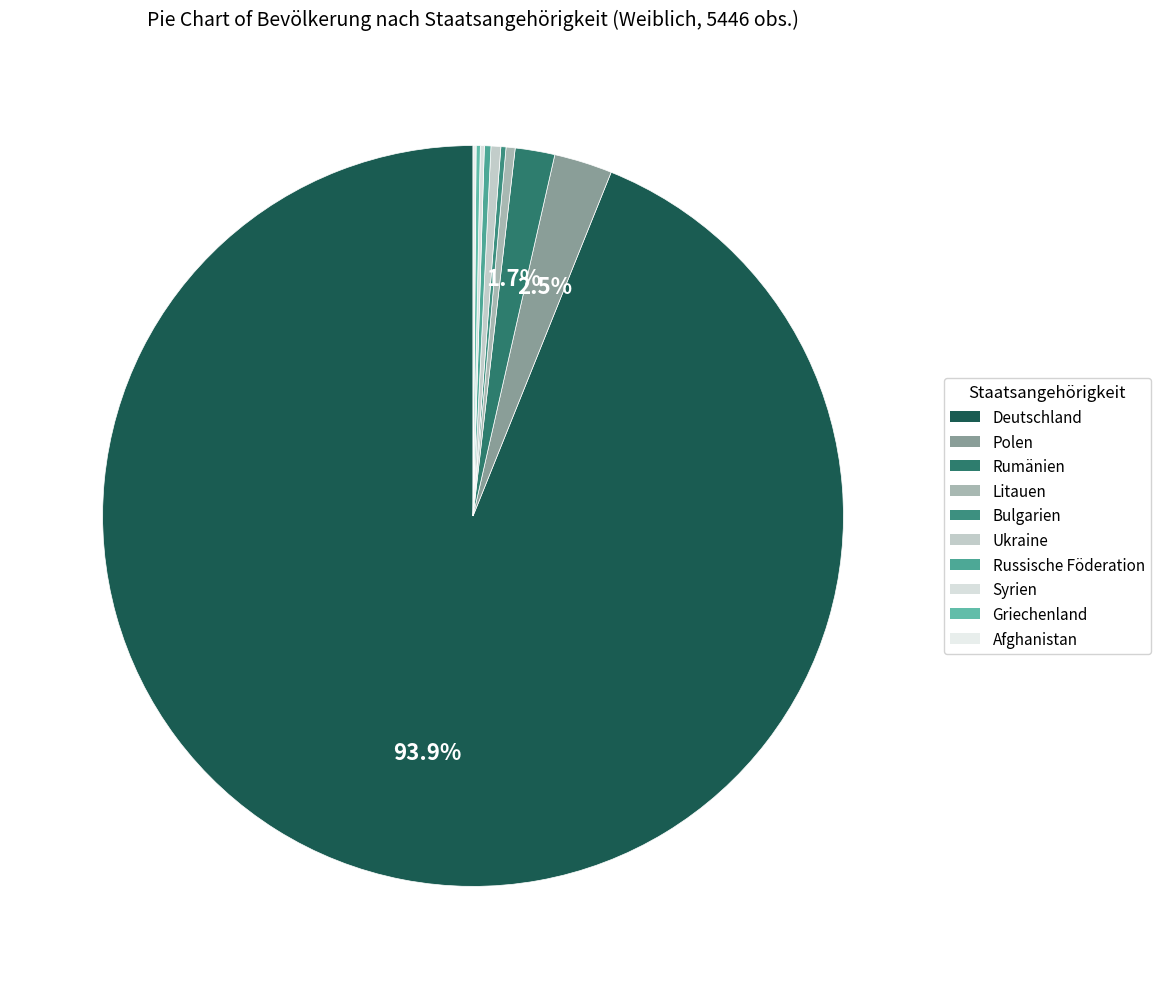

How many segments does this pie chart have?

10